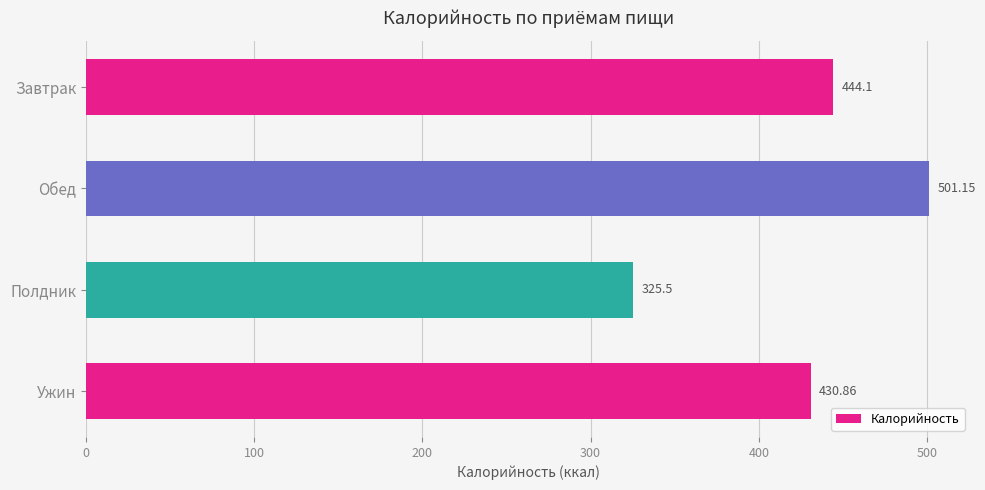

What is the label of the 4th bar from the top?

Ужин